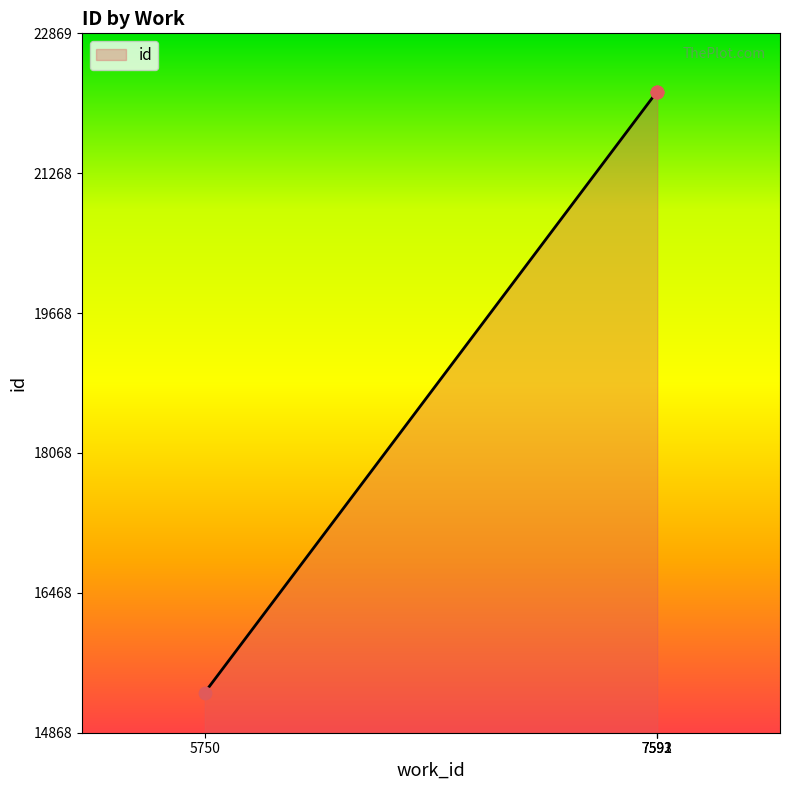

Between 7591 and 5750, which is larger?

7591